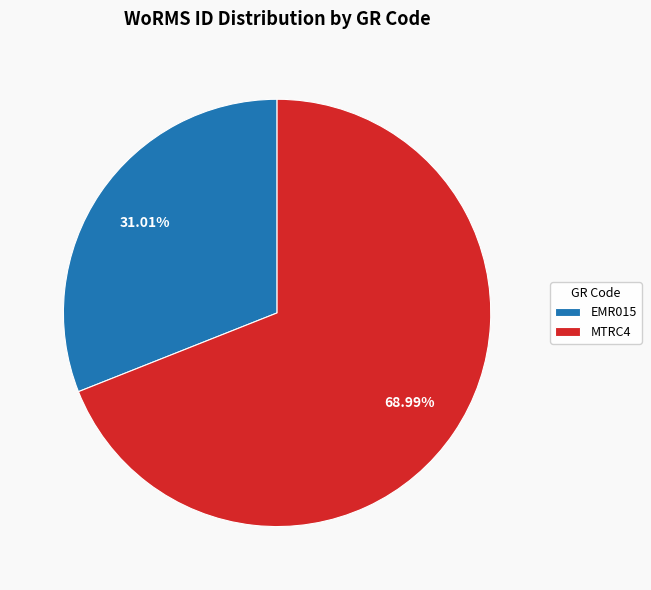

Which category has the biggest portion of the pie?

MTRC4